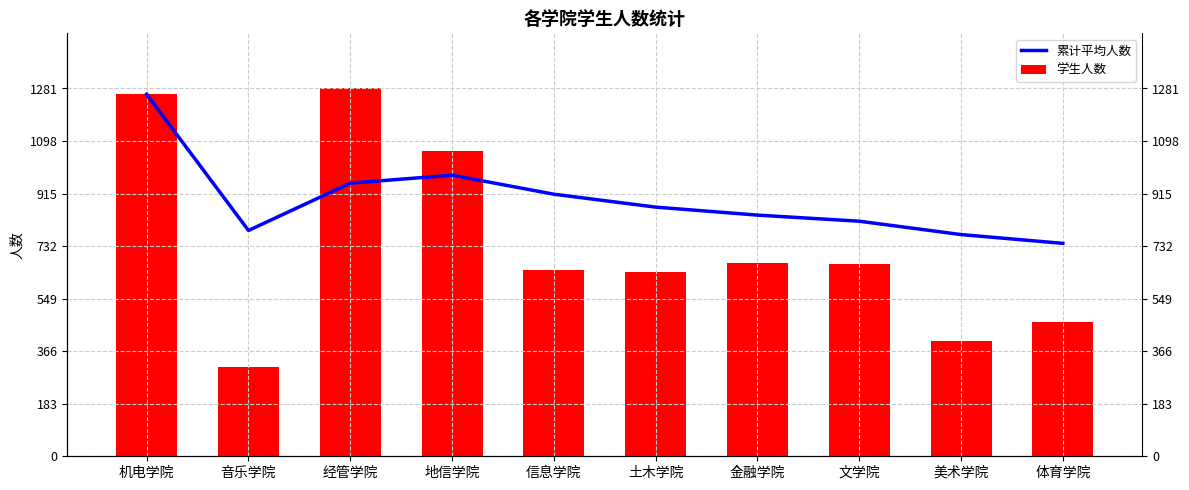

Which label corresponds to the largest value in the chart?

经管学院